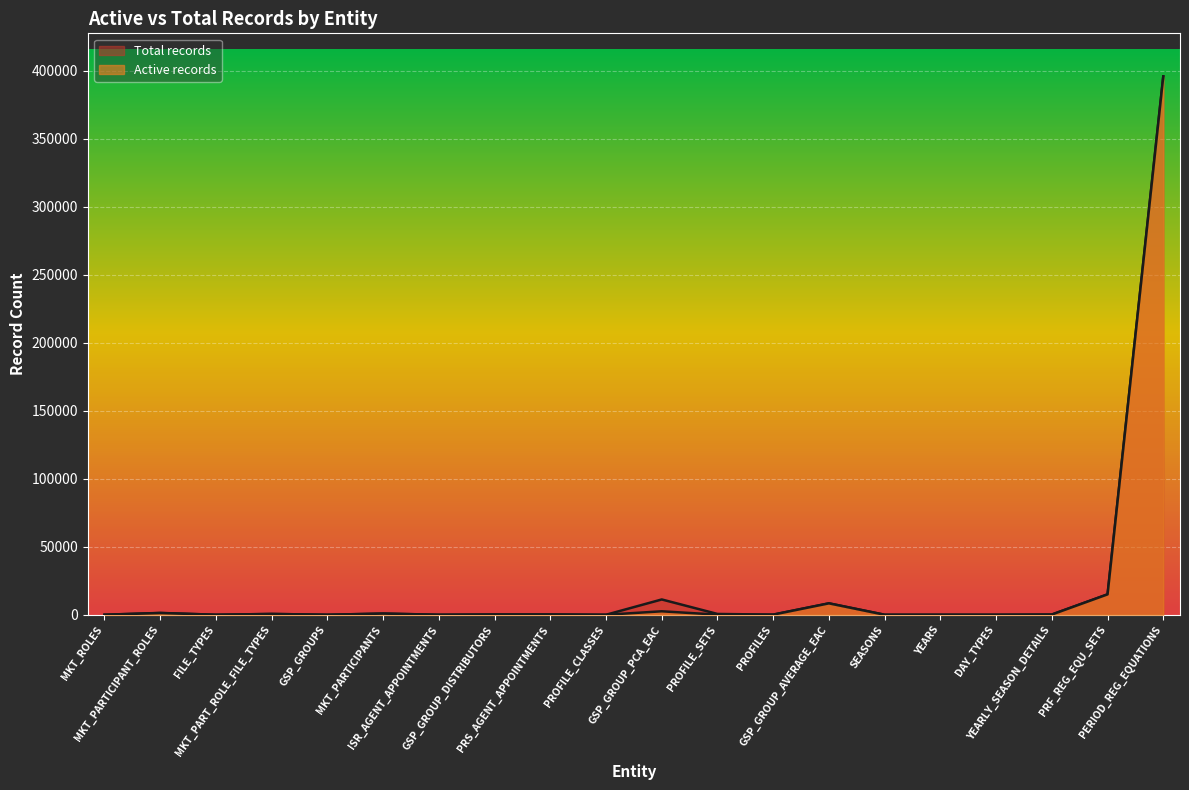

Reading left to right, transcribe all the data shown in this chart.

Active records: MKT_ROLES=32	MKT_PARTICIPANT_ROLES=1276	FILE_TYPES=18	MKT_PART_ROLE_FILE_TYPES=601	GSP_GROUPS=14	MKT_PARTICIPANTS=874	ISR_AGENT_APPOINTMENTS=14	GSP_GROUP_DISTRIBUTORS=221	PRS_AGENT_APPOINTMENTS=221	PROFILE_CLASSES=8	GSP_GROUP_PCA_EAC=2547	PROFILE_SETS=100	PROFILES=100	GSP_GROUP_AVERAGE_EAC=8400	SEASONS=5	YEARS=27	DAY_TYPES=17	YEARLY_SEASON_DETAILS=171	PRF_REG_EQU_SETS=15000	PERIOD_REG_EQUATIONS=395700
Total records: MKT_ROLES=32	MKT_PARTICIPANT_ROLES=1349	FILE_TYPES=18	MKT_PART_ROLE_FILE_TYPES=601	GSP_GROUPS=14	MKT_PARTICIPANTS=874	ISR_AGENT_APPOINTMENTS=16	GSP_GROUP_DISTRIBUTORS=222	PRS_AGENT_APPOINTMENTS=222	PROFILE_CLASSES=8	GSP_GROUP_PCA_EAC=11251	PROFILE_SETS=600	PROFILES=100	GSP_GROUP_AVERAGE_EAC=8400	SEASONS=5	YEARS=27	DAY_TYPES=17	YEARLY_SEASON_DETAILS=171	PRF_REG_EQU_SETS=15000	PERIOD_REG_EQUATIONS=395700